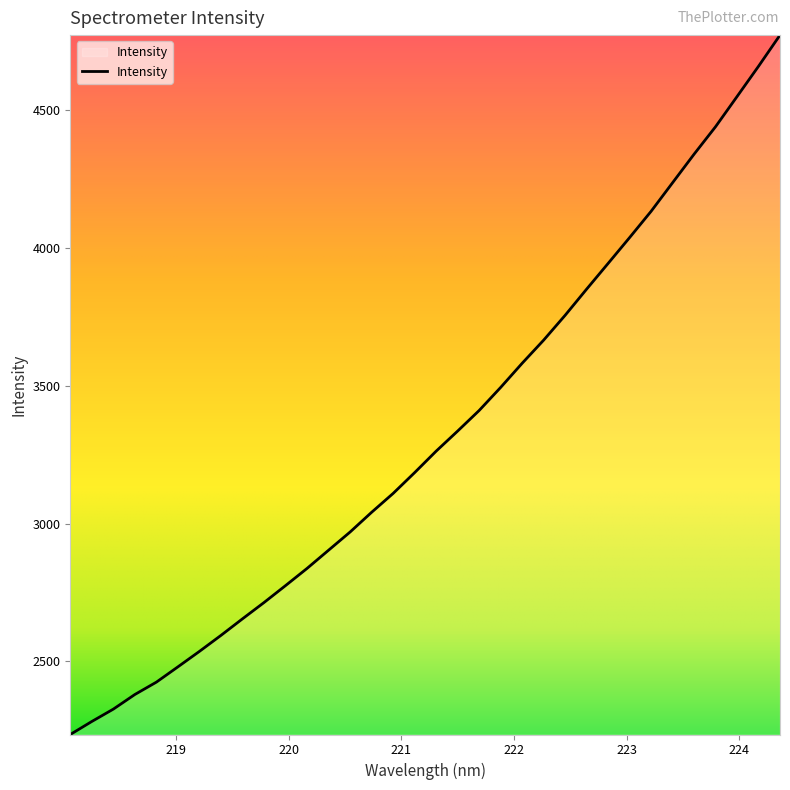

What is the smallest value displayed?

2235.1